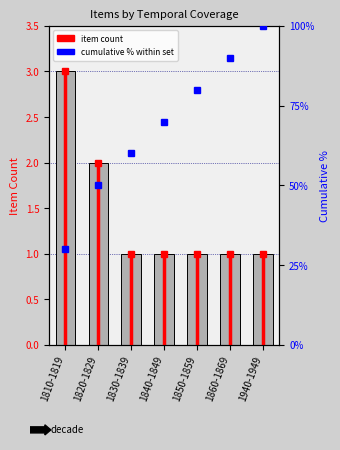

Reading left to right, extract all data points from this chart.

3	2	1	1	1	1	1